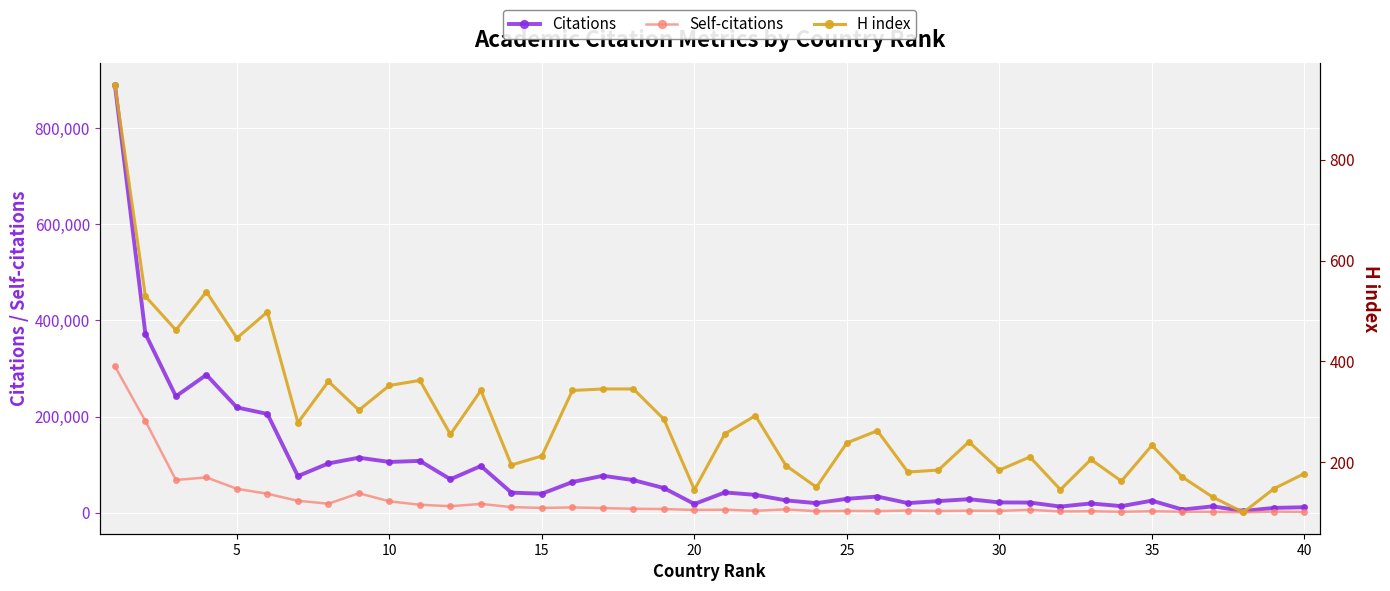

True or false: Citations has more than 2 points higher than both neighbors.

True